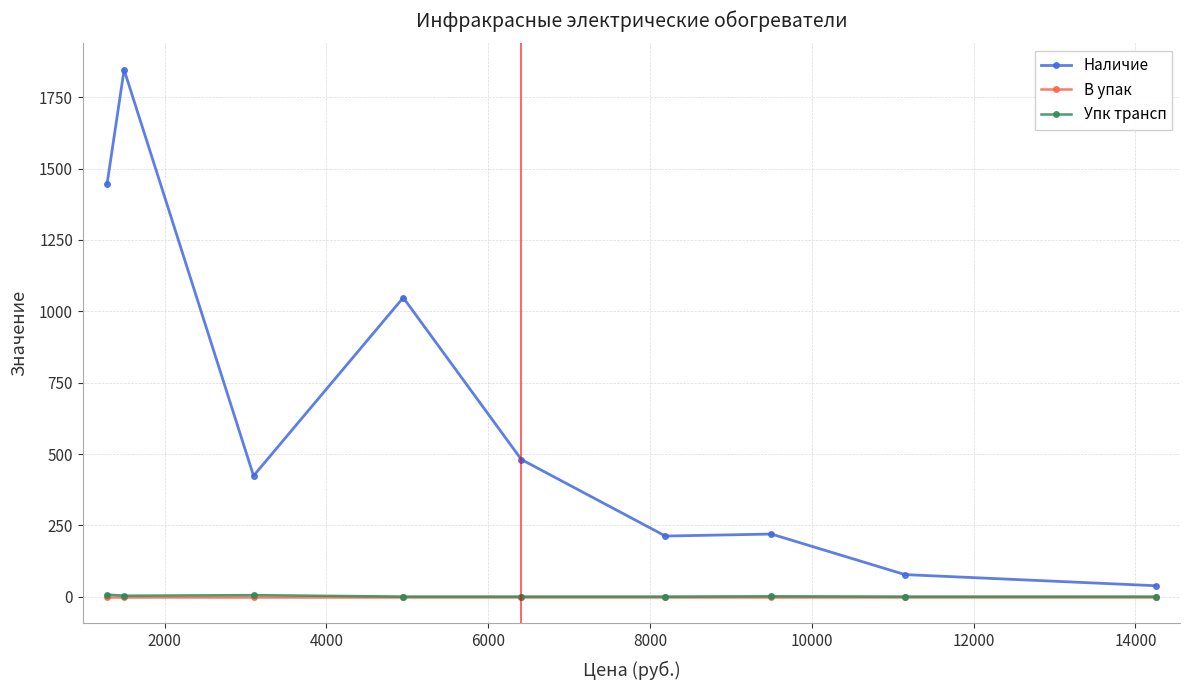

Which series has the largest range (max minus min)?

Наличие